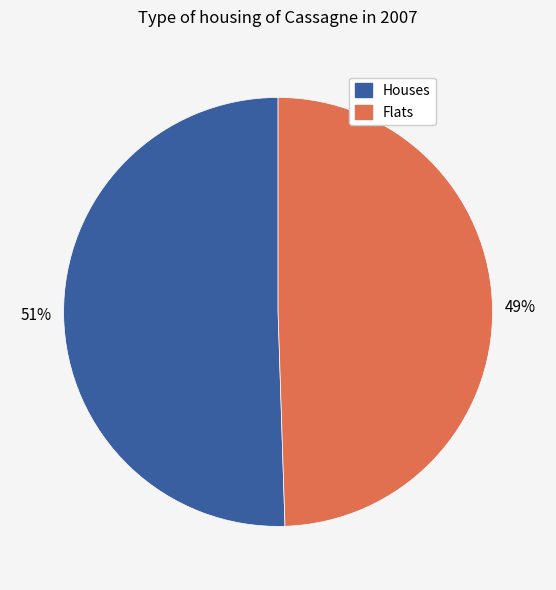

Is there a majority slice in this chart?

Yes